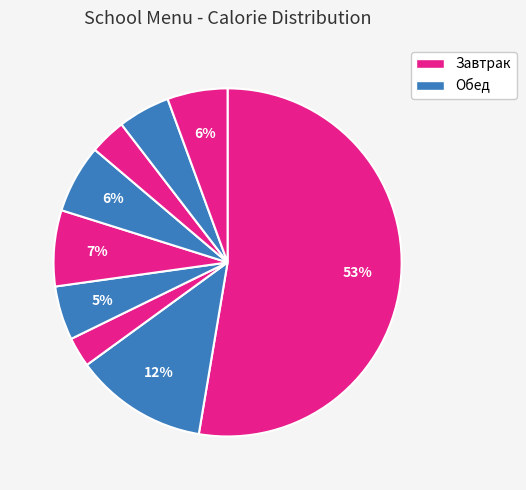

Count the number of slices in the pie.

9